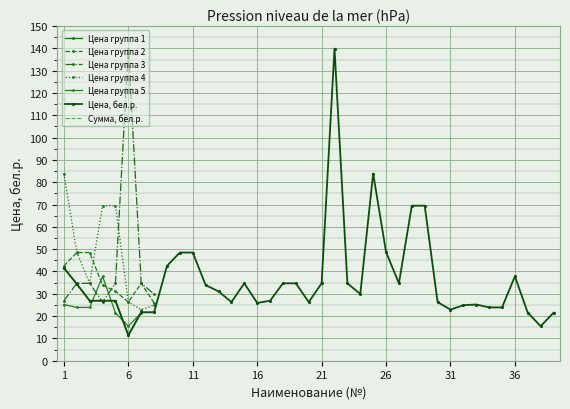

What is the value of the 29th point from the left?

69.5